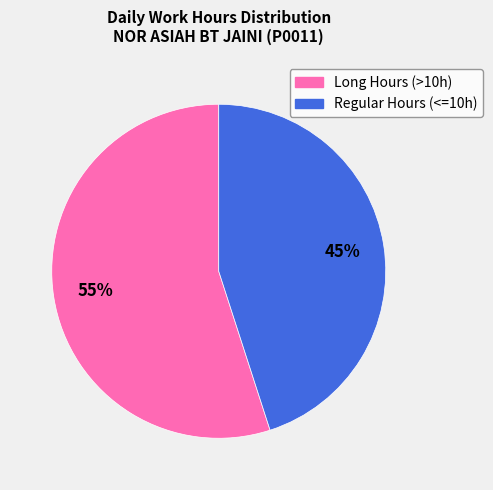

To the nearest percent, what is the difference between the largest and smallest slice percentages?

10%